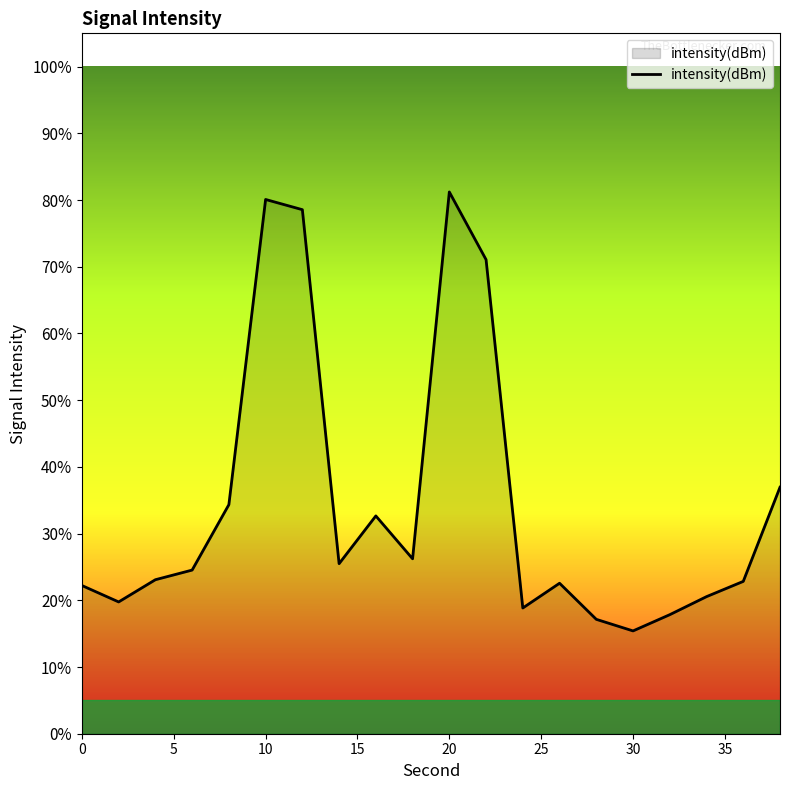

What is the greatest value displayed?

81.2